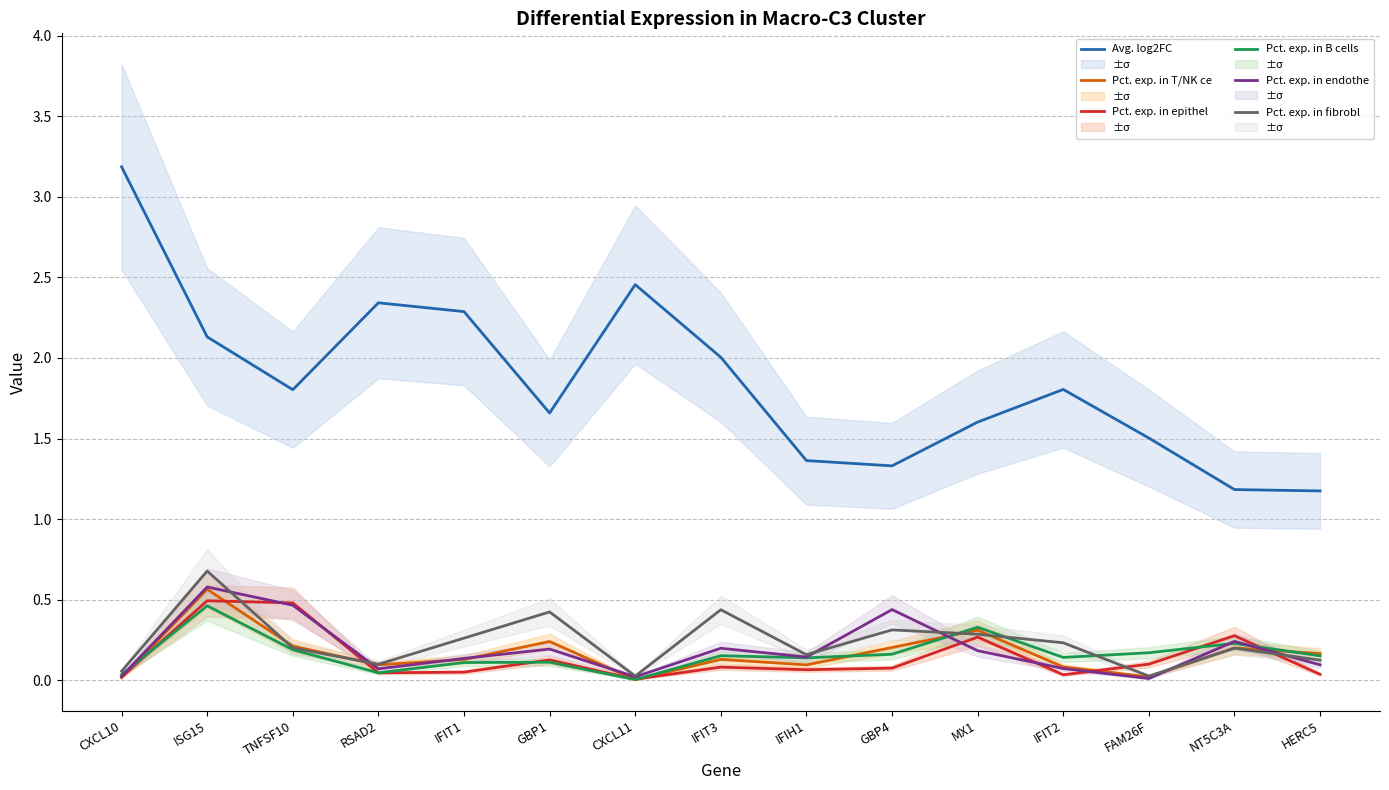

What is the maximum value for Pct. exp. in epithelial cells?

0.5